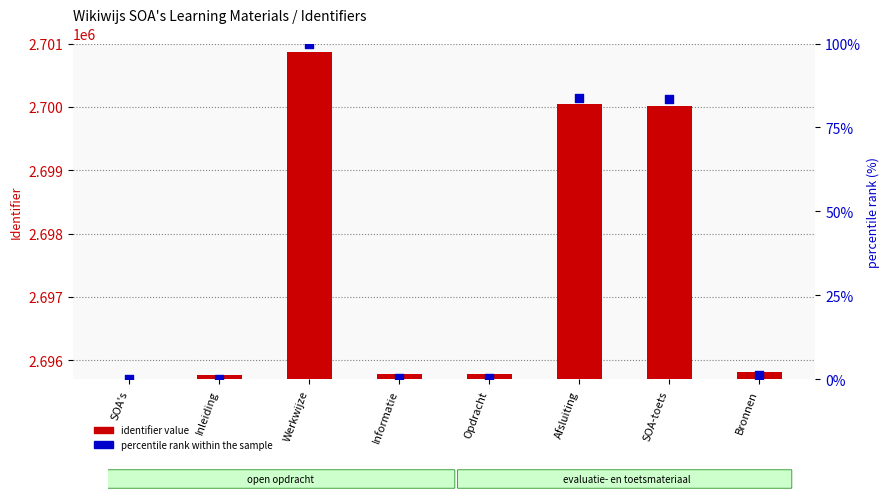

Which series contains the highest Y value?

identifier value